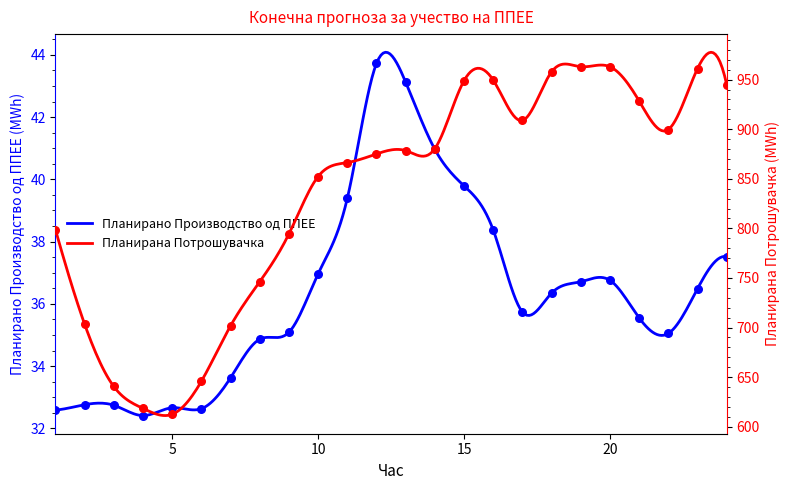

At which category is the sum across all series the highest?

20